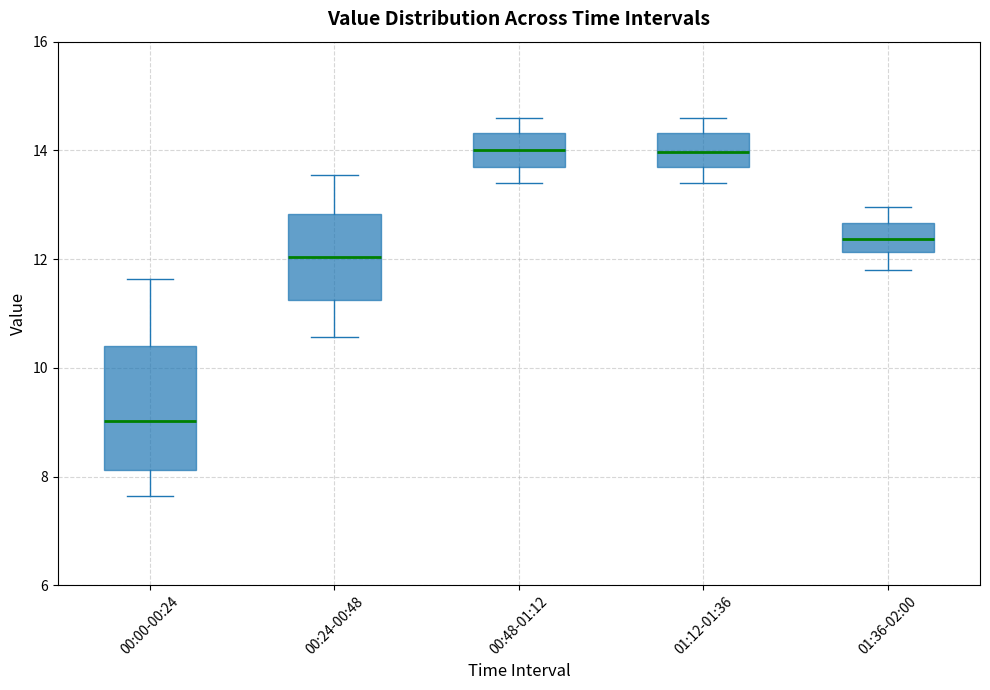

Reading left to right, read every box against the y-axis: the position of its median line, the range the box covers, and the ends of its whiskers. The values are not printed on the chart, so give them approximately, as read against the axis.

00:00-00:24: median 9.0, box 8.2 to 10.4, whiskers 7.6 to 11.6
00:24-00:48: median 12.0, box 11.2 to 12.8, whiskers 10.6 to 13.6
00:48-01:12: median 14.0, box 13.6 to 14.4, whiskers 13.4 to 14.6
01:12-01:36: median 14.0, box 13.6 to 14.4, whiskers 13.4 to 14.6
01:36-02:00: median 12.4, box 12.2 to 12.6, whiskers 11.8 to 13.0